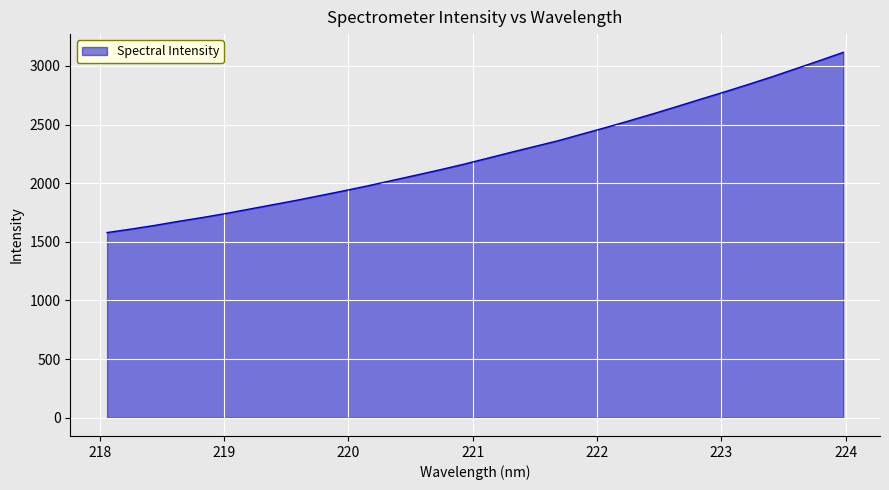

What is the smallest value displayed?

1579.2